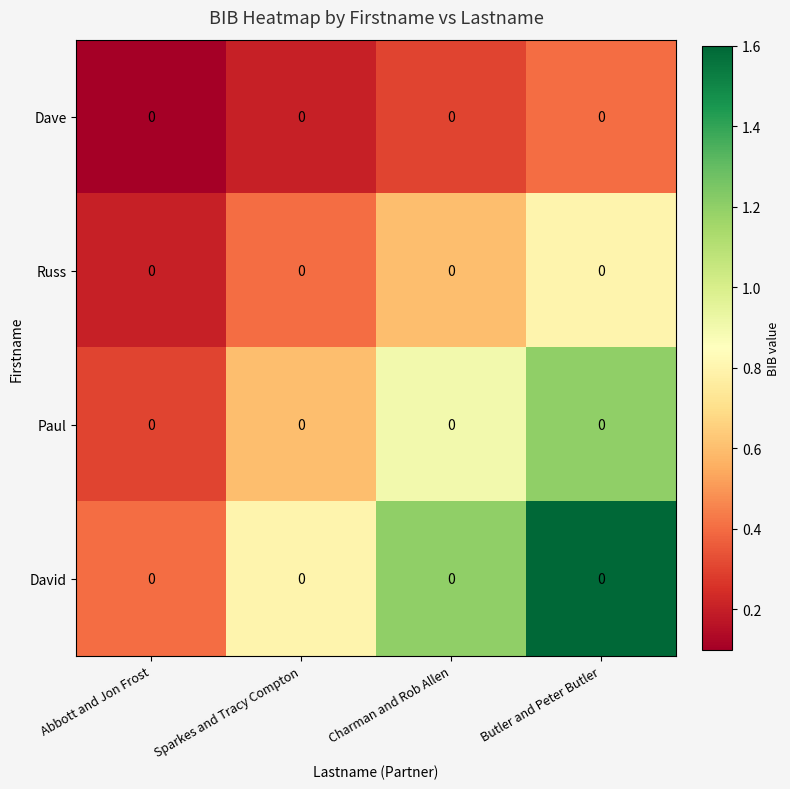

Between Charman and Rob Allen and Butler and Peter Butler, which series saw the biggest shift?

David